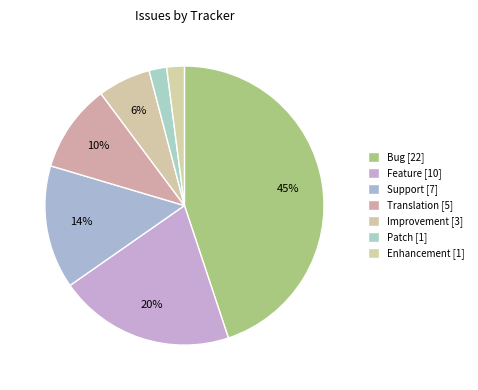

Count the number of slices in the pie.

7